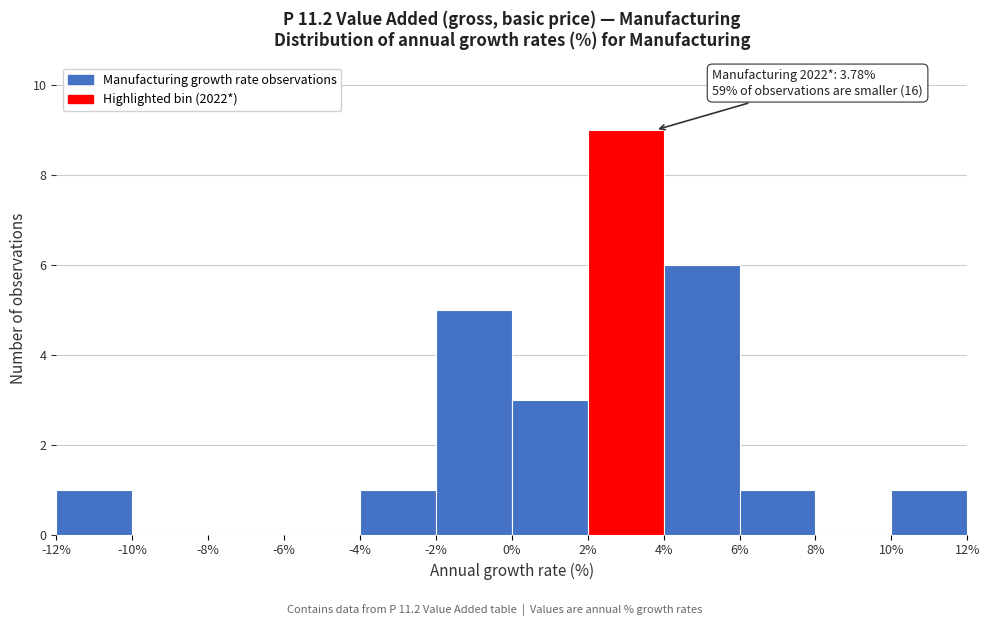

Which range on the x-axis has the tallest bar?

2% to 4%